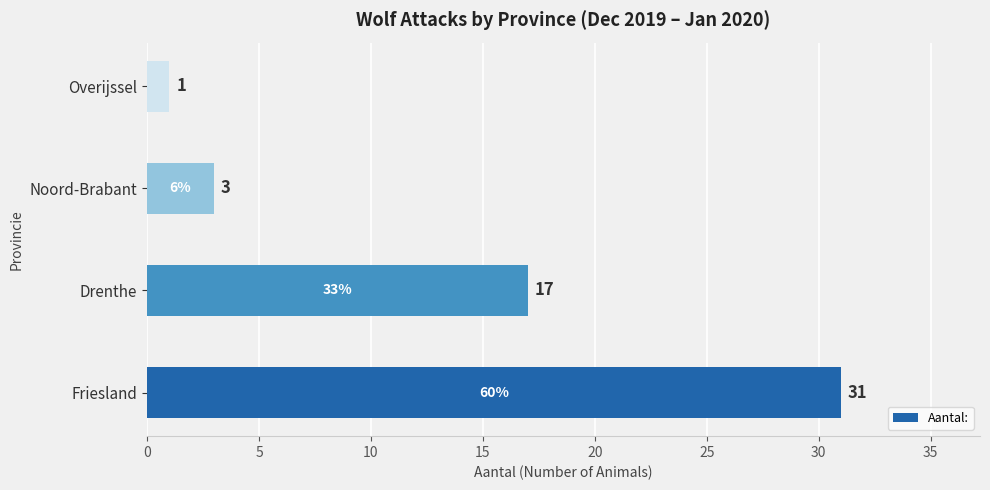

At which label is the value closest to 16?

Drenthe